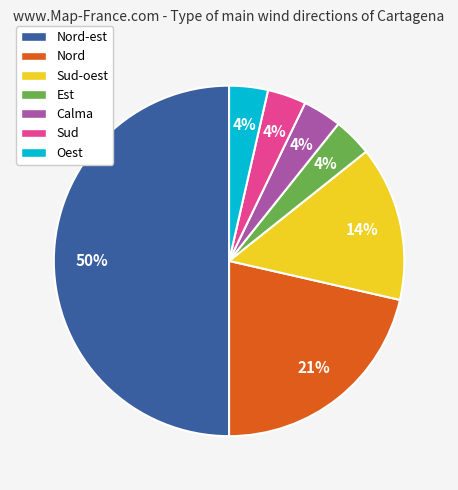

To the nearest percent, what is the average slice percentage?

14%